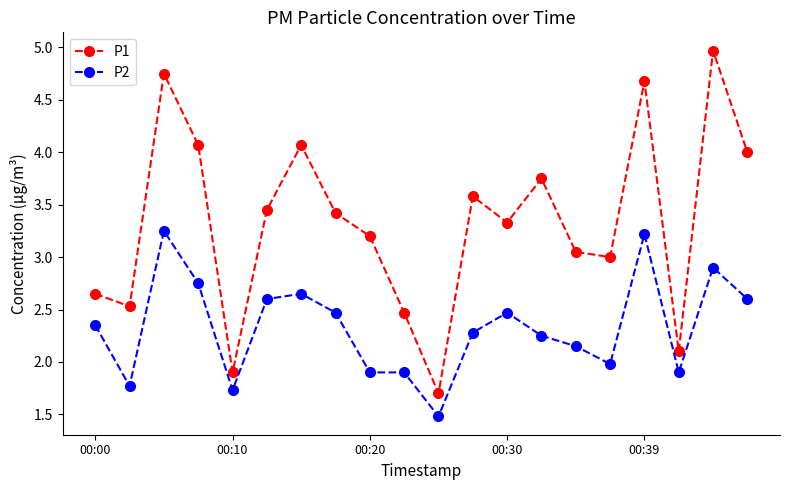

What is the sum of all P2 values?

46.6